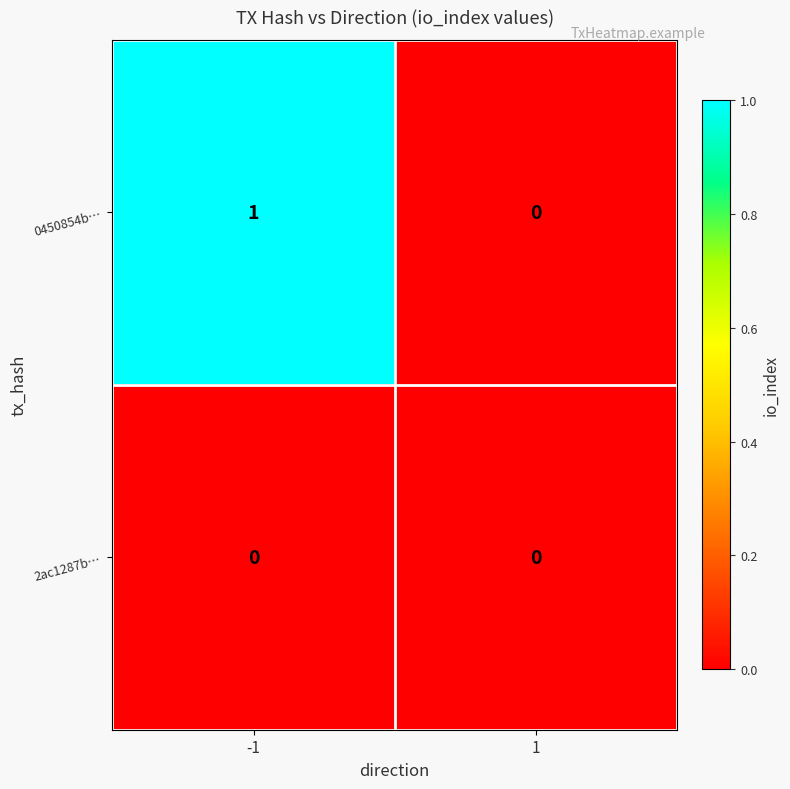

The value of 2ac1287b… at 1 is 0. True or false?

True